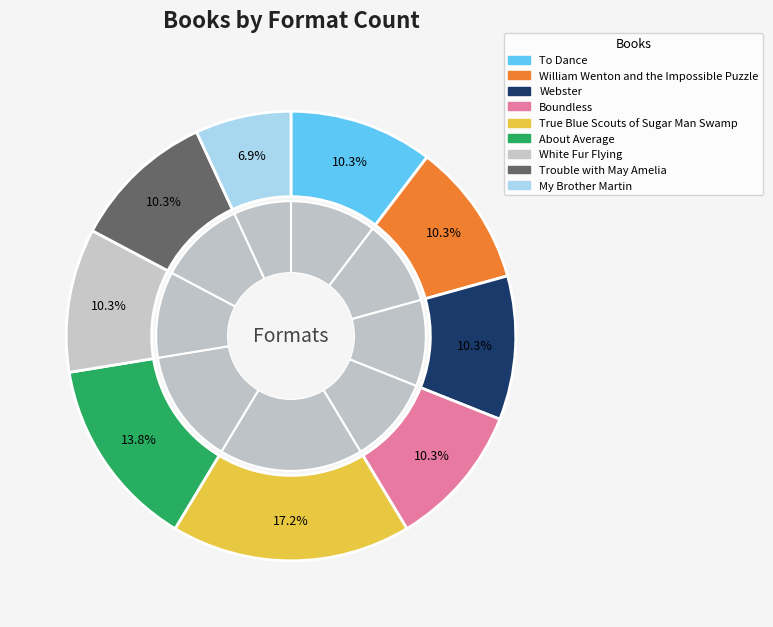

Is it true that William Wenton and the Impossible Puzzle is 10% of the pie?

True